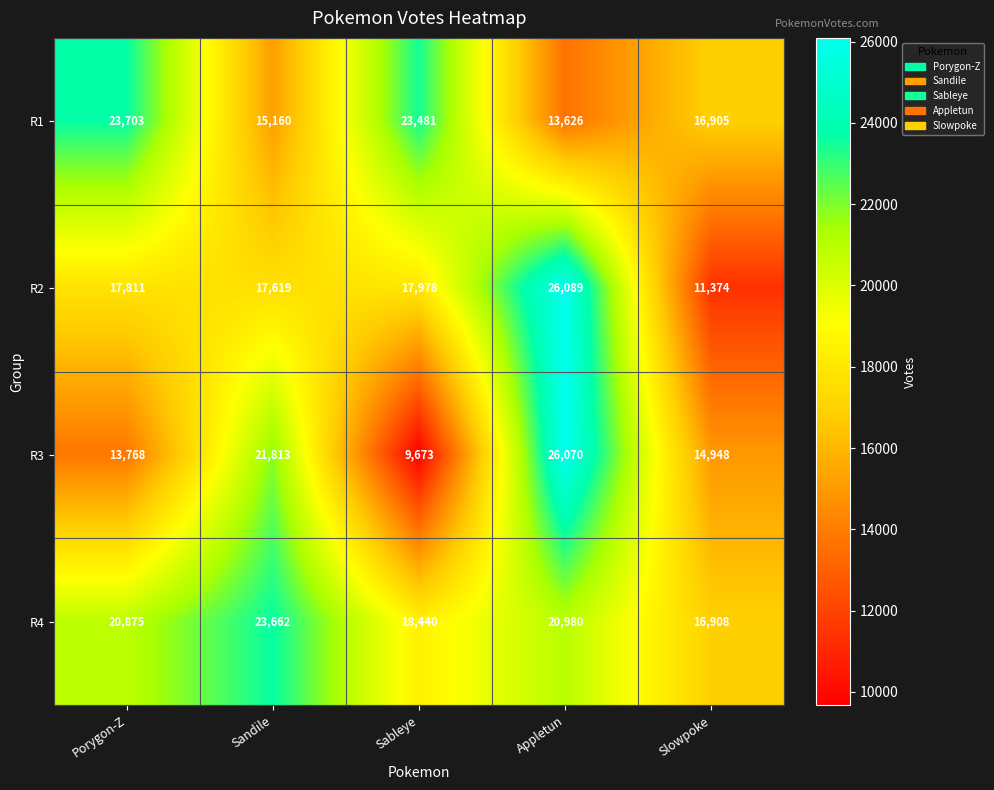

What is the difference between the R3 values at Appletun and Sableye?

16397